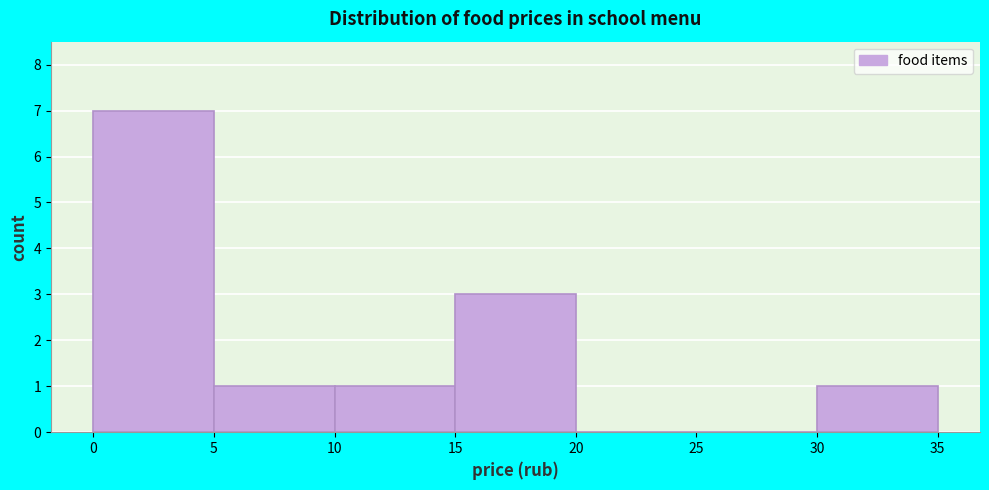

Over which range of the x-axis is the bar tallest?

0 to 5